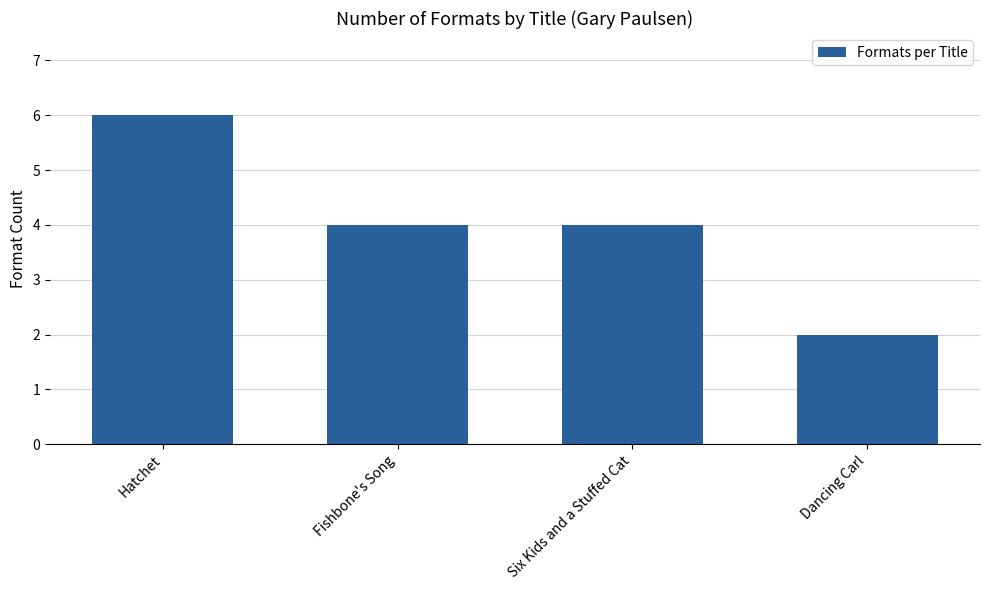

Count the number of categories in the chart.

4